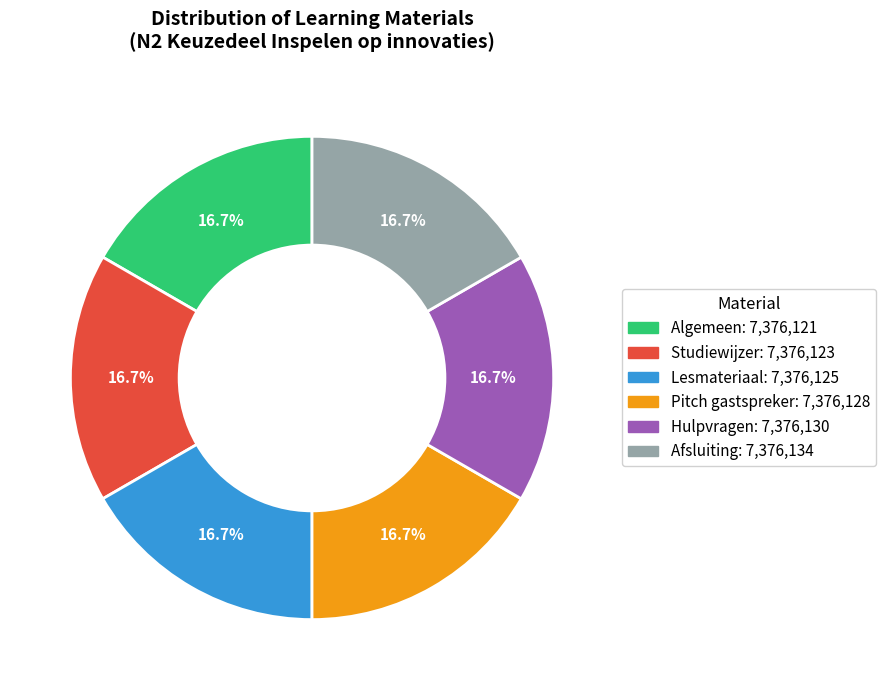

What is the total percentage of Afsluiting and Algemeen?

33.3%